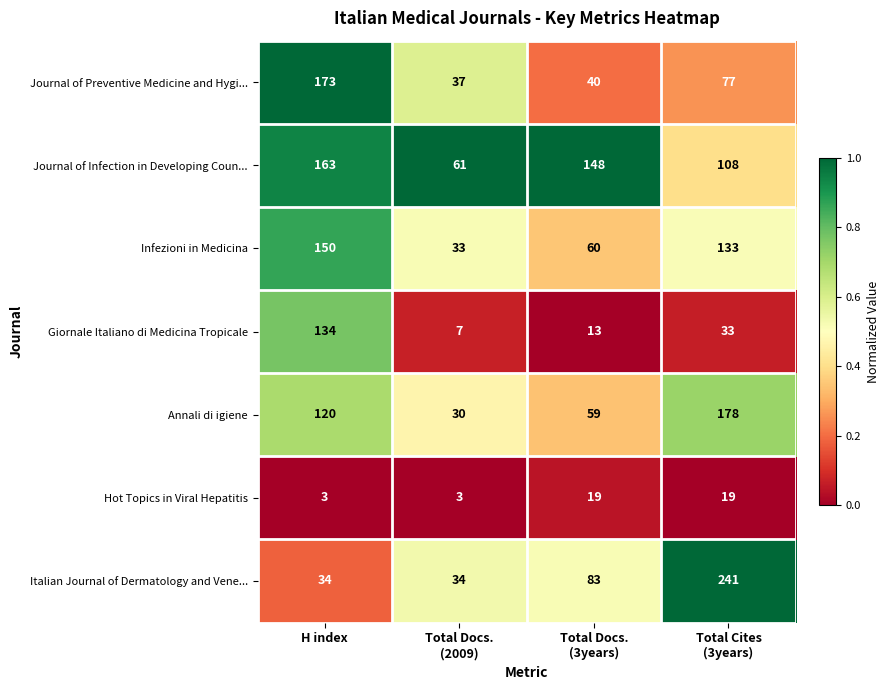

Reading right to left, what are all the values shown in this chart?

Journal of Preventive Medicine and Hygi...: 77	40	37	173
Journal of Infection in Developing Coun...: 108	148	61	163
Infezioni in Medicina: 133	60	33	150
Giornale Italiano di Medicina Tropicale: 33	13	7	134
Annali di igiene: 178	59	30	120
Hot Topics in Viral Hepatitis: 19	19	3	3
Italian Journal of Dermatology and Vene...: 241	83	34	34